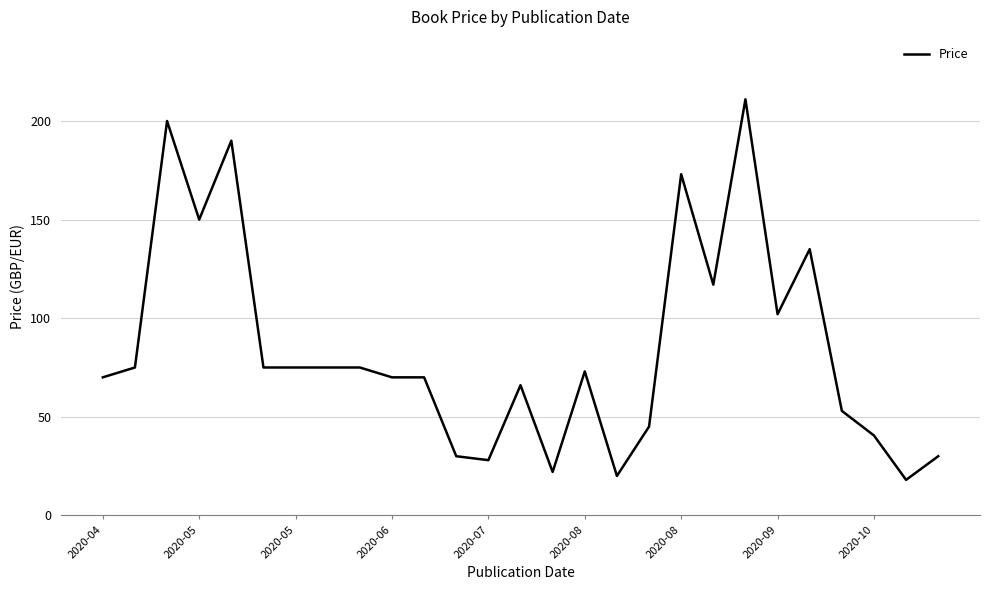

What is the smallest value displayed?

18.0